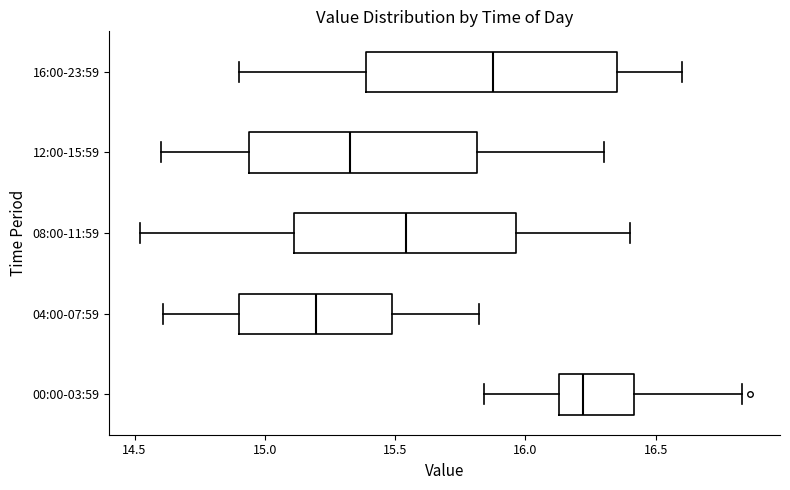

Reading bottom to top, read every box against the x-axis: the position of its median line, the range the box covers, and the ends of its whiskers. The values are not printed on the chart, so give them approximately, as read against the axis.

00:00-03:59: median 16.20, box 16.15 to 16.40, whiskers 15.85 to 16.85
04:00-07:59: median 15.20, box 14.90 to 15.50, whiskers 14.60 to 15.80
08:00-11:59: median 15.55, box 15.10 to 15.95, whiskers 14.50 to 16.40
12:00-15:59: median 15.35, box 14.95 to 15.80, whiskers 14.60 to 16.30
16:00-23:59: median 15.90, box 15.40 to 16.35, whiskers 14.90 to 16.60